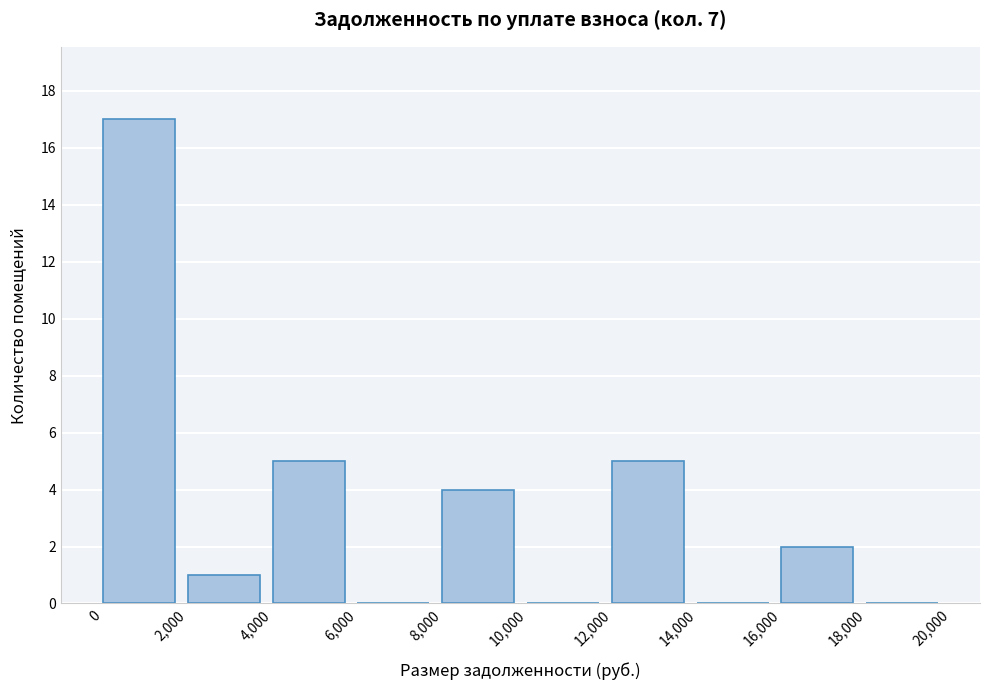

Reading left to right, list every bar in this chart as the range it spans on the x-axis followed by its height. The values are not printed on the chart, so give them approximately, as read against the axis.

0 to 2,000: 17
2,000 to 4,000: 1
4,000 to 6,000: 5
6,000 to 8,000: 0
8,000 to 10,000: 4
10,000 to 12,000: 0
12,000 to 14,000: 5
14,000 to 16,000: 0
16,000 to 18,000: 2
18,000 to 20,000: 0